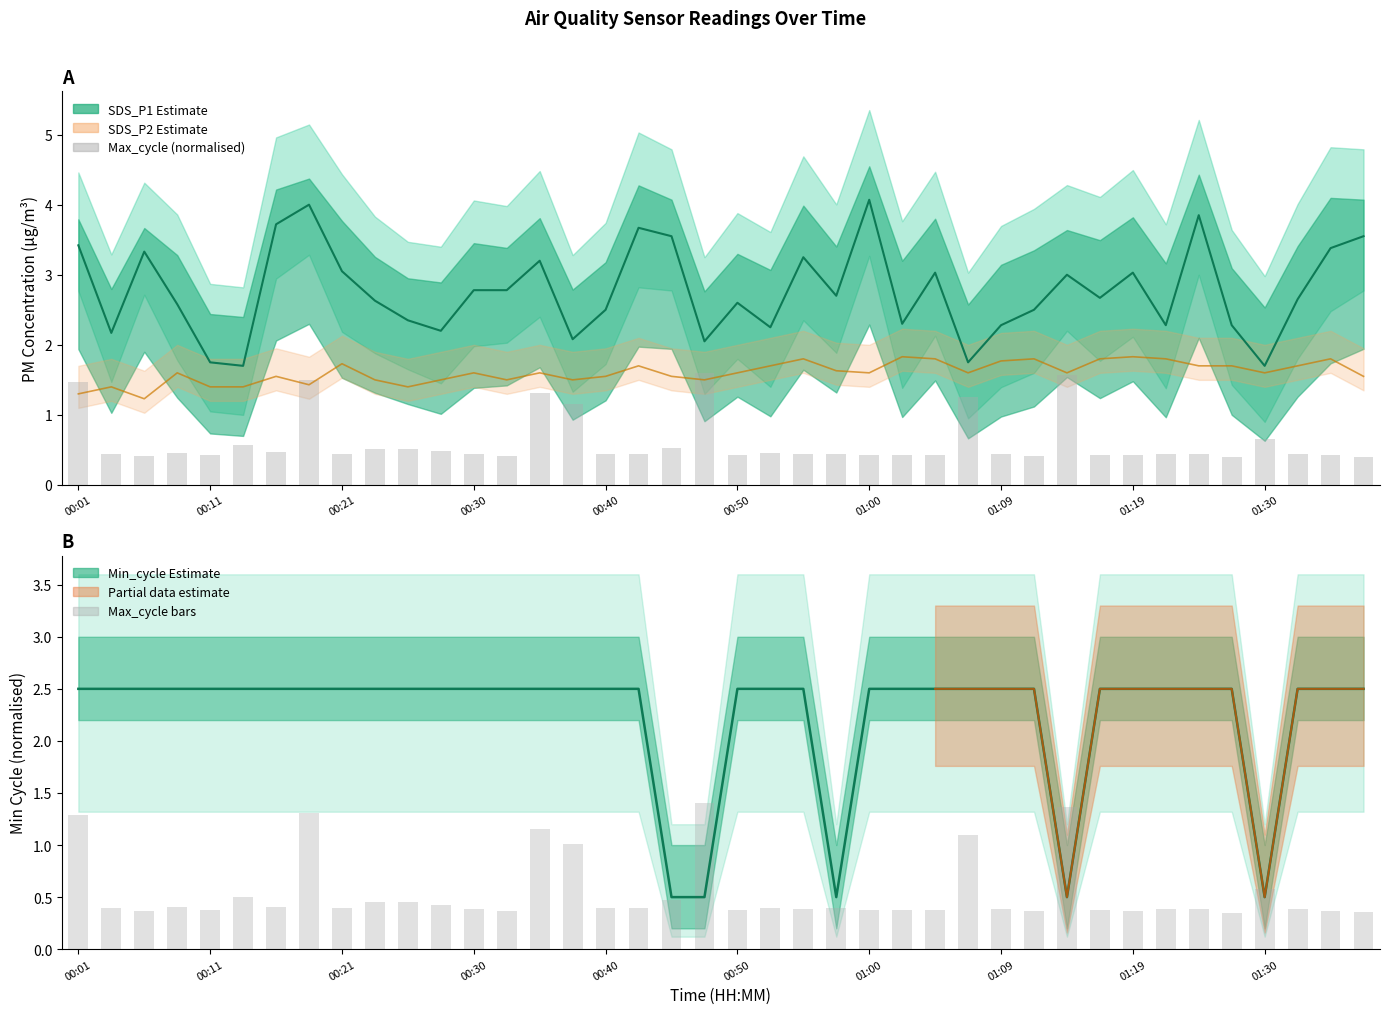

What is the difference between the maximum and minimum values in the Max_cycle (norm) series?

1.2